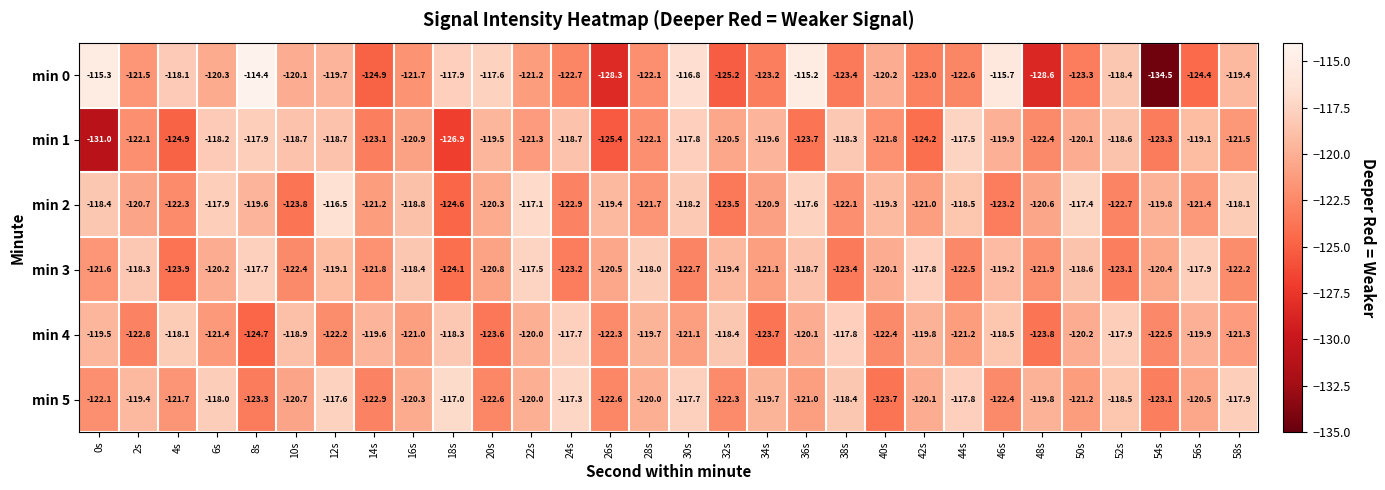

At 0s, list the series in order from smallest to largest.

min 1, min 5, min 3, min 4, min 2, min 0